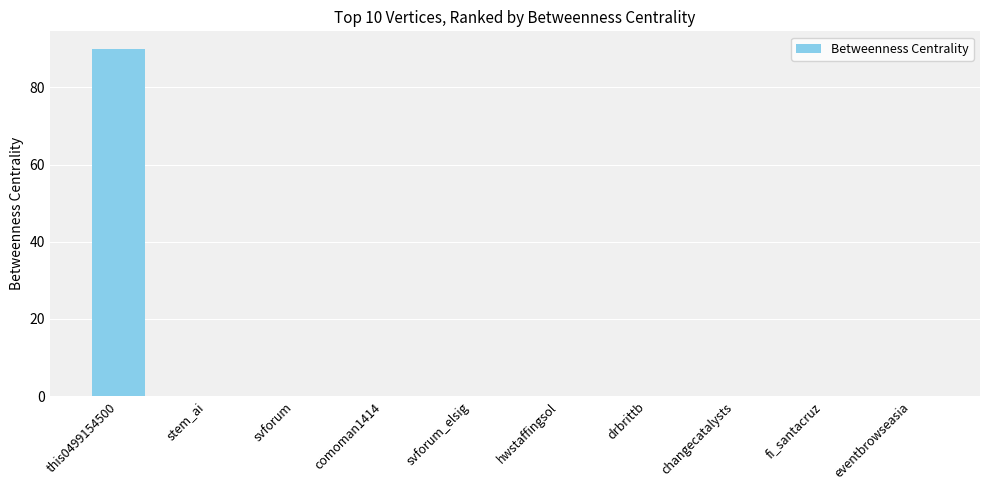

What is the greatest value displayed?

90